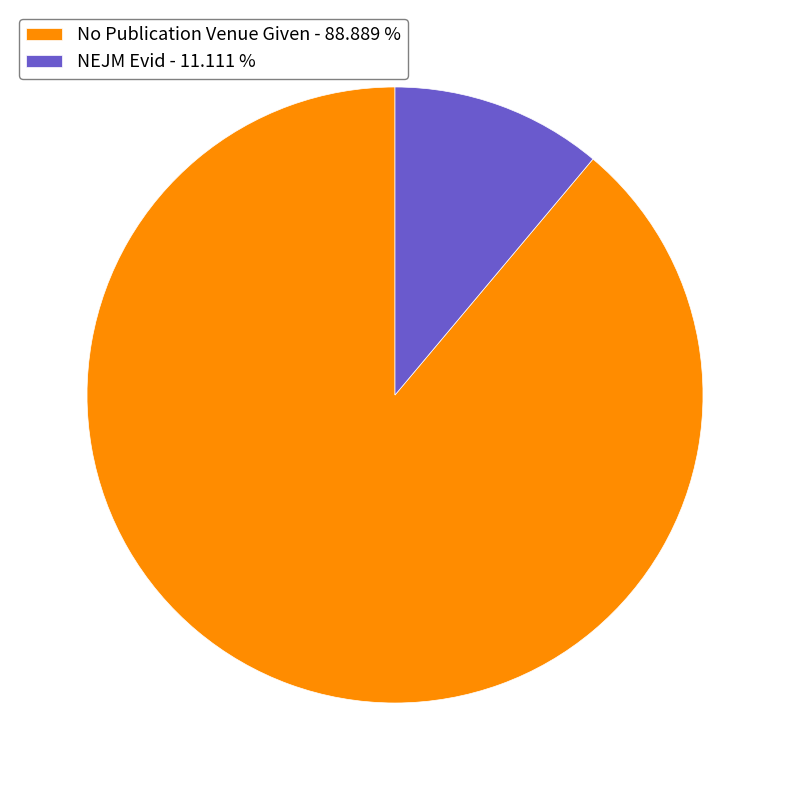

Is there a majority slice in this chart?

Yes